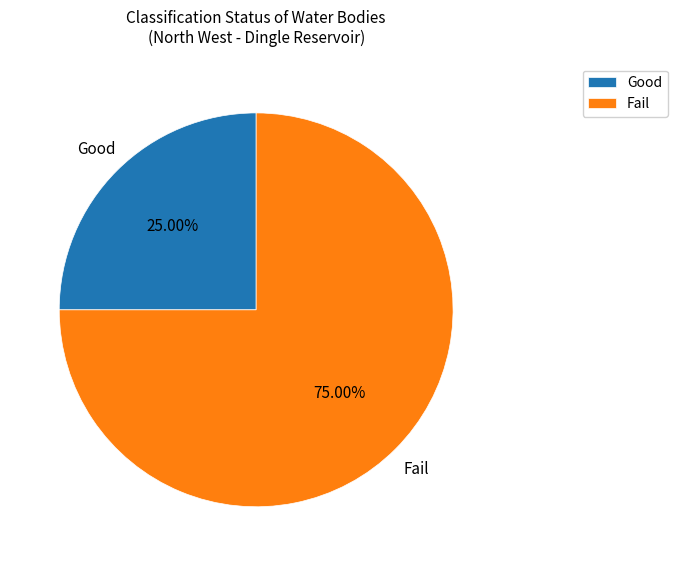

What is the majority slice?

Fail